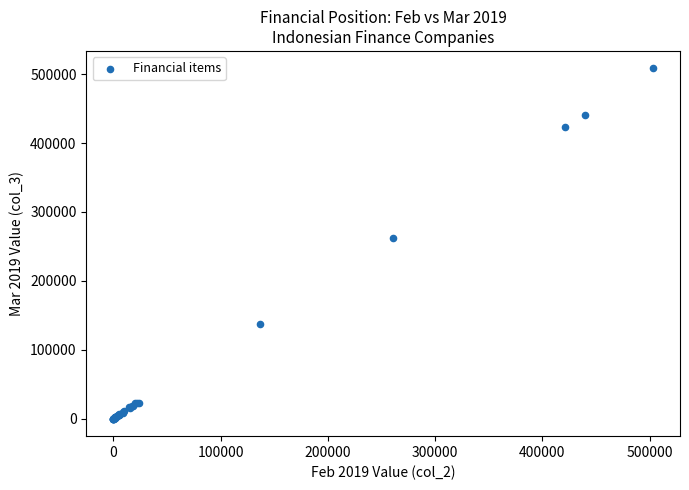

What Y value in the scatter plot is closest to 254184?

262010.0